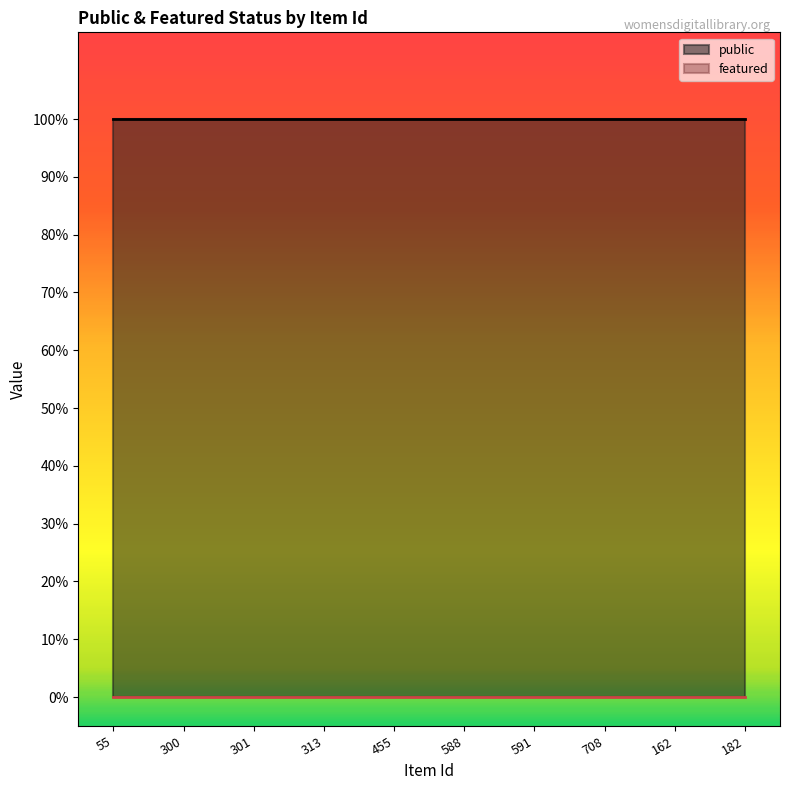

True or false: public has more than 2 points higher than both neighbors.

False